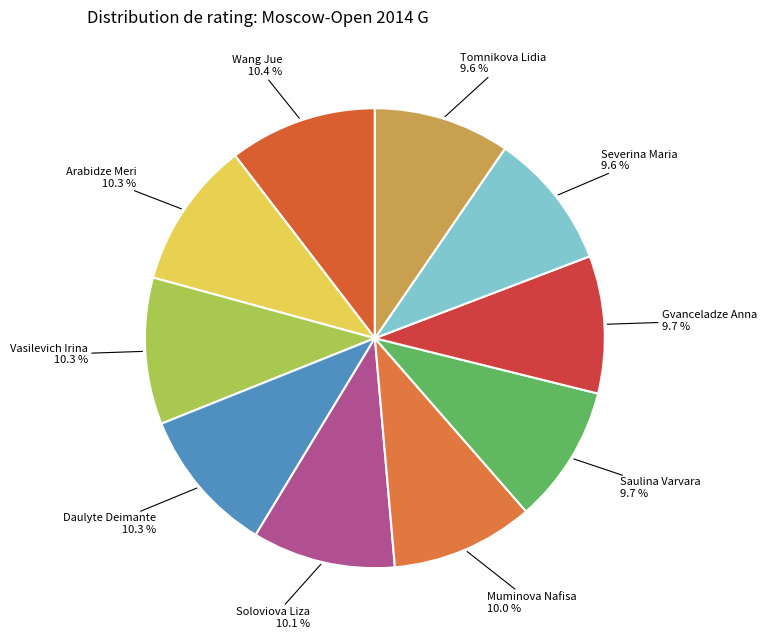

Is it true that Severina Maria is 1% of the pie?

False